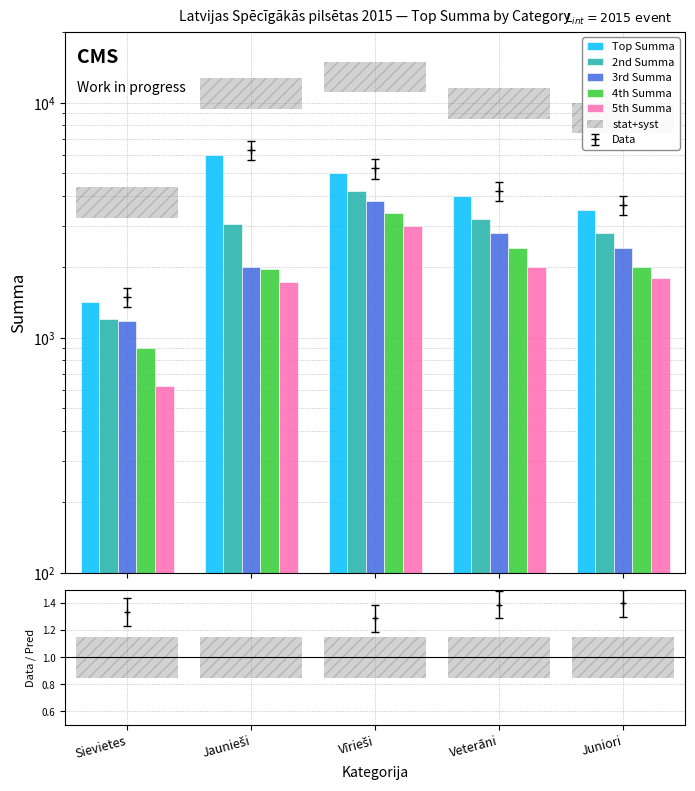

At which label does Top Summa first exceed 4000?

Jaunieši